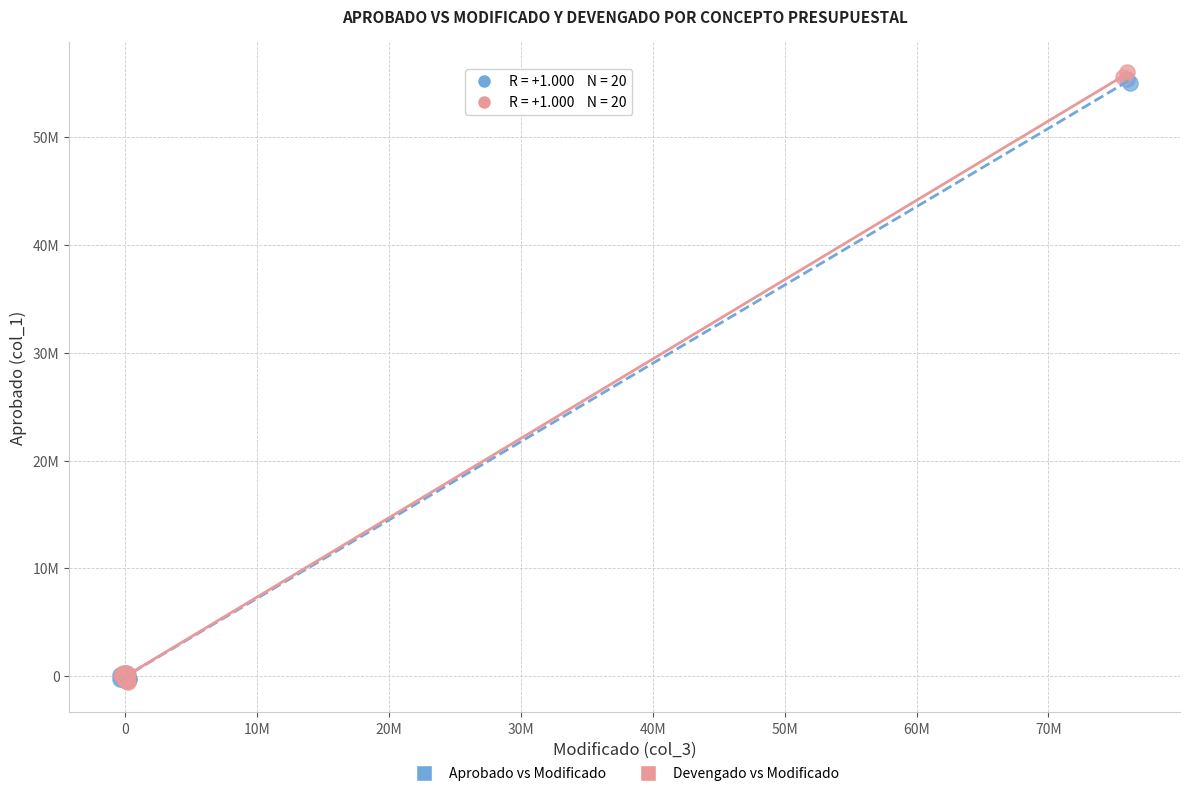

What are all the series names shown in the legend?

Aprobado vs Modificado, Devengado vs Modificado